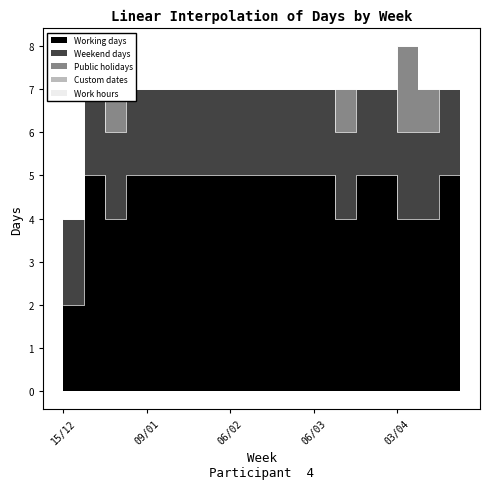

At which category does the chart reach its minimum across all series?

15/12